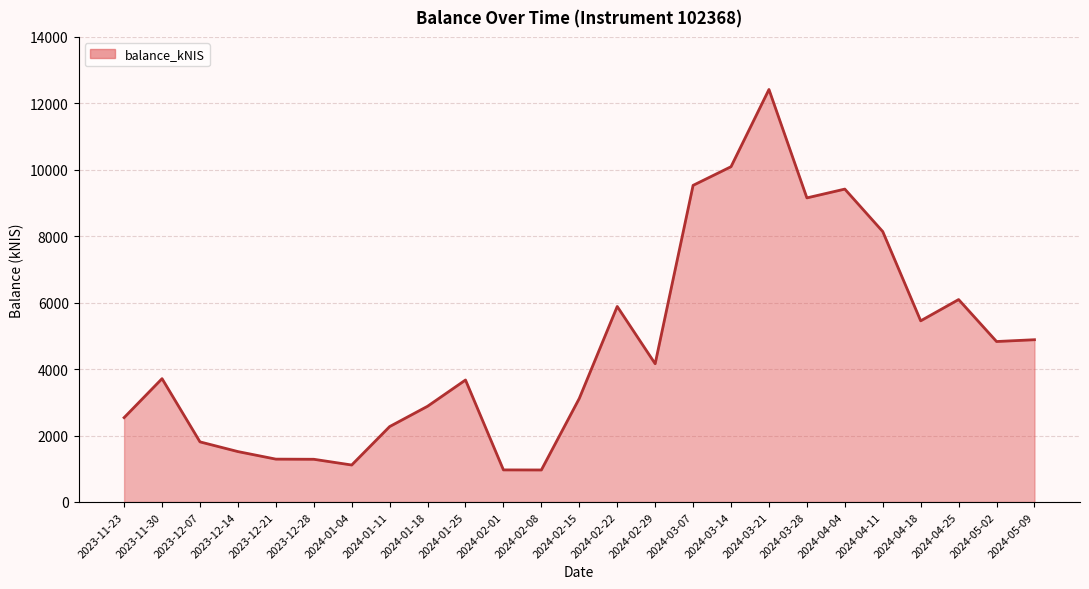

At which category does the data reach its first local peak?

2023-11-30